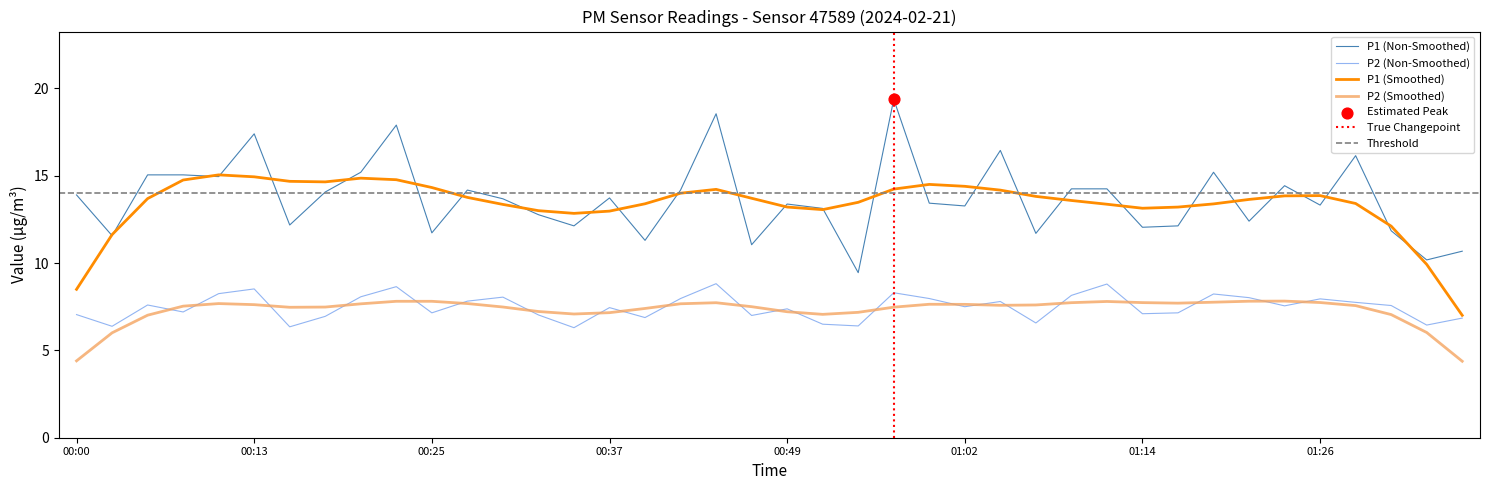

Which series has the widest spread of Y values?

P1